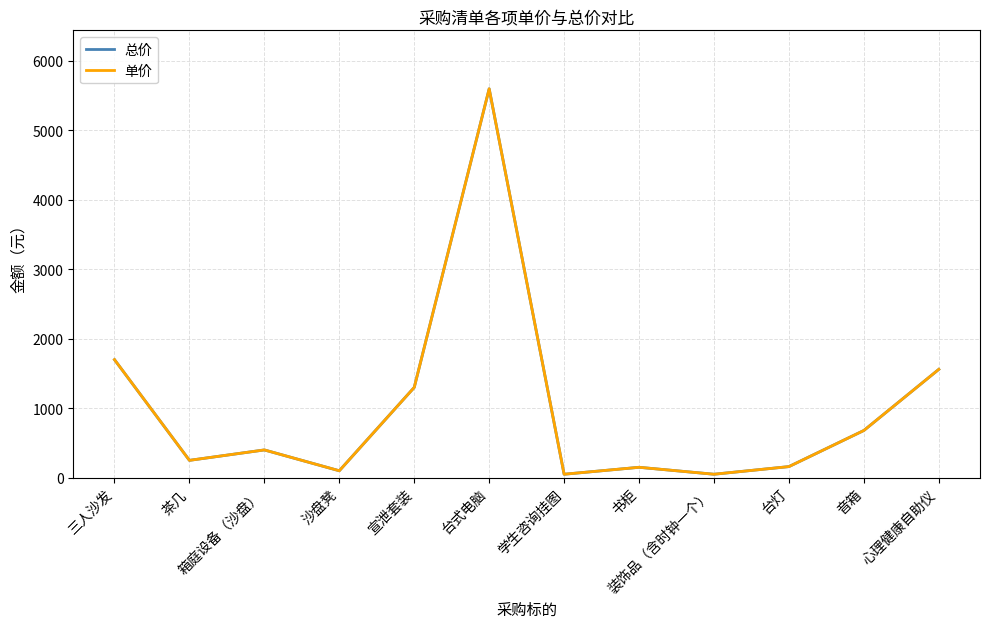

What is the average value of the 单价 series?

1000